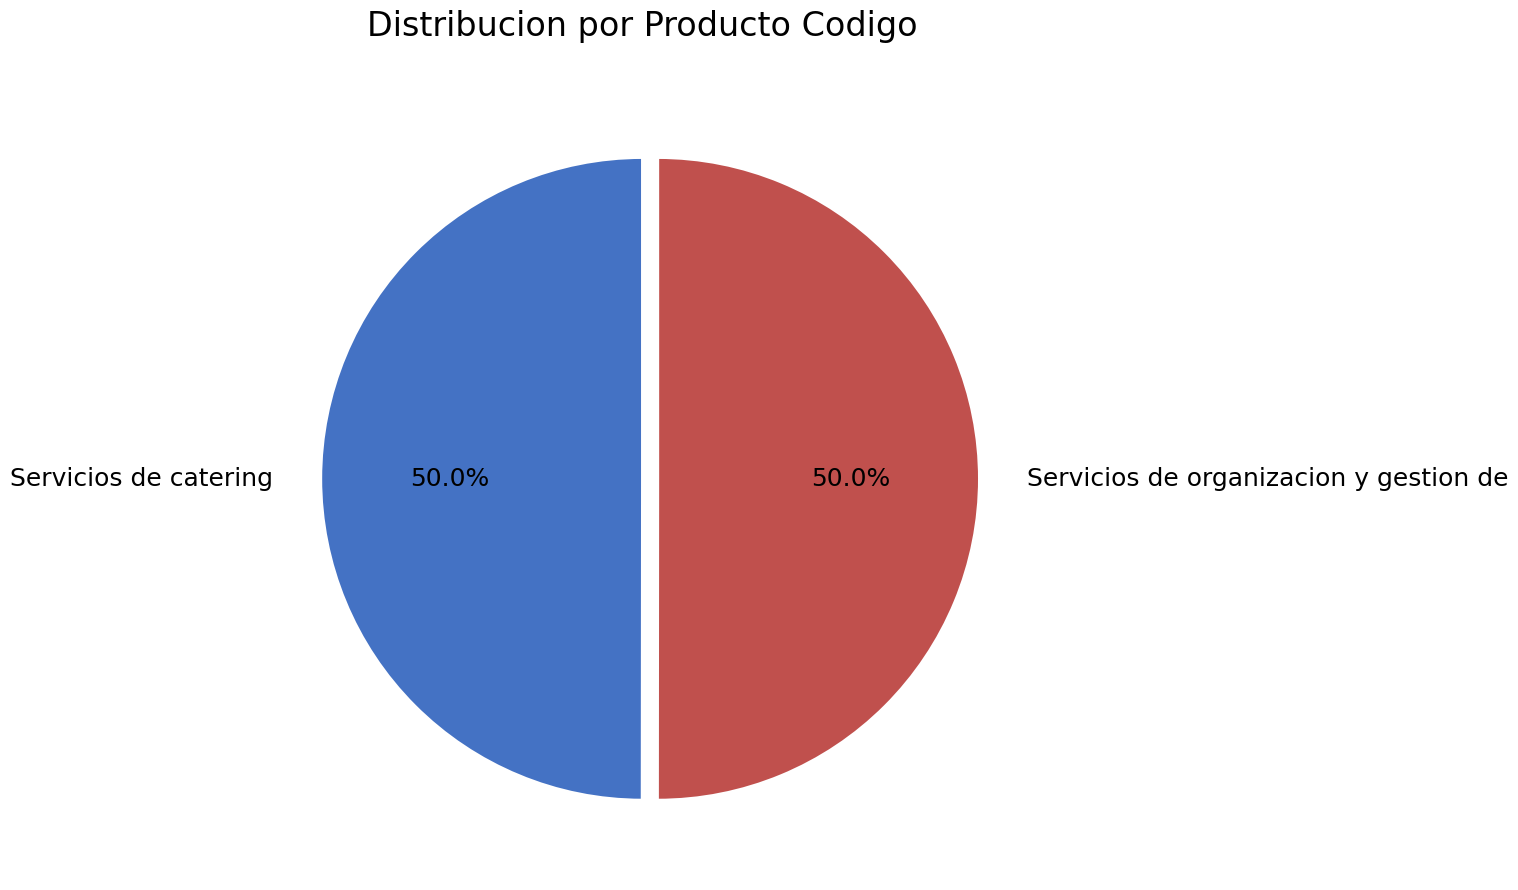

Is the sum of Servicios de catering and Servicios de organizacion y gestion de greater than half?

Yes